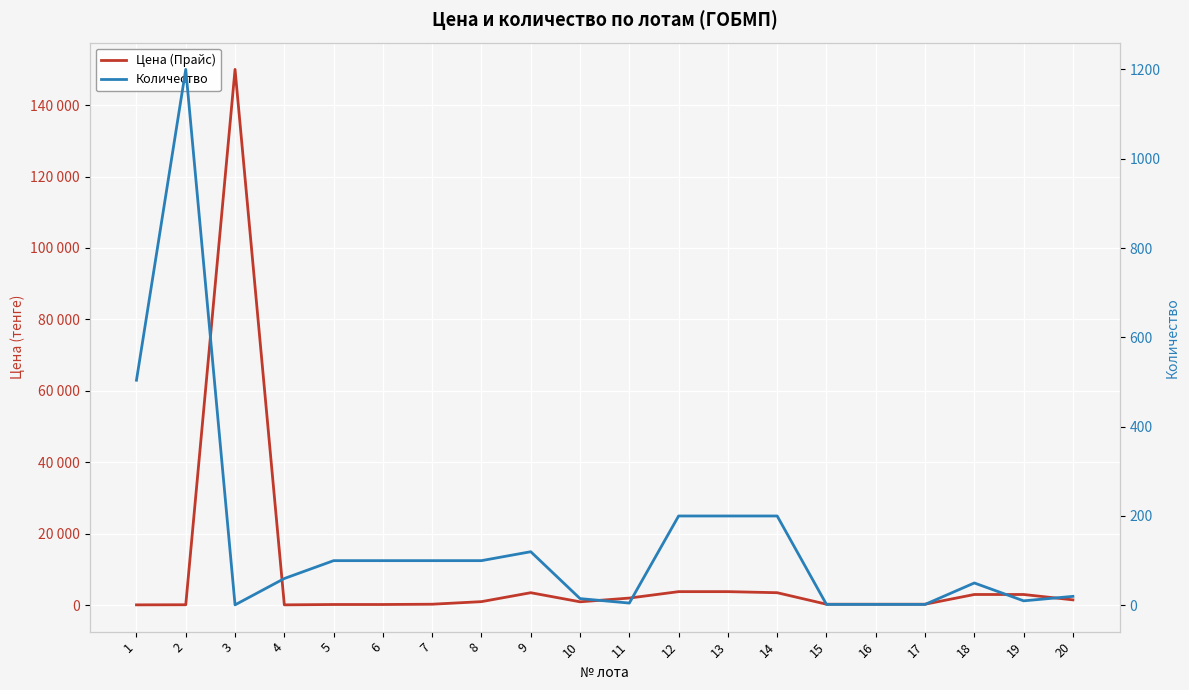

How many lines are shown in the chart?

2